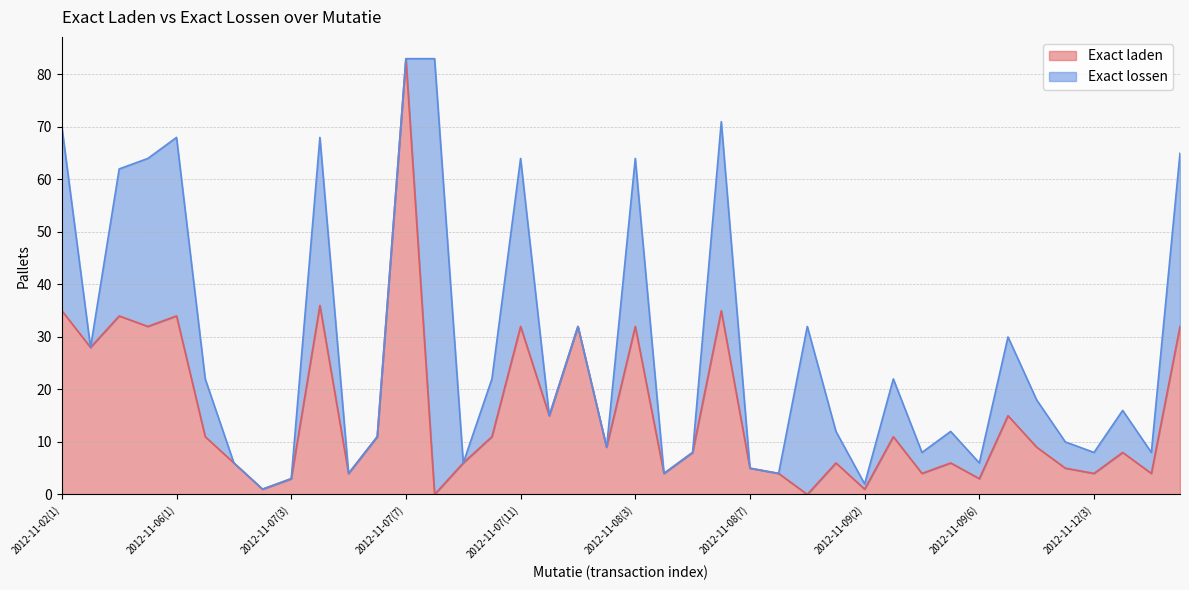

Which category has the highest value across all series?

2012-11-07(7)